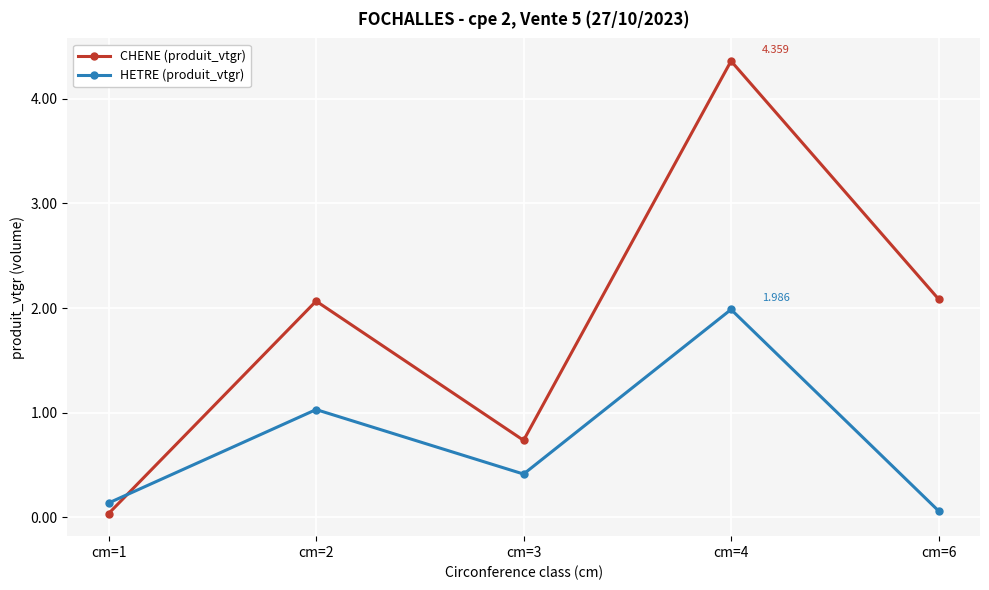

Where is the first local minimum for HETRE (produit_vtgr)?

cm=3